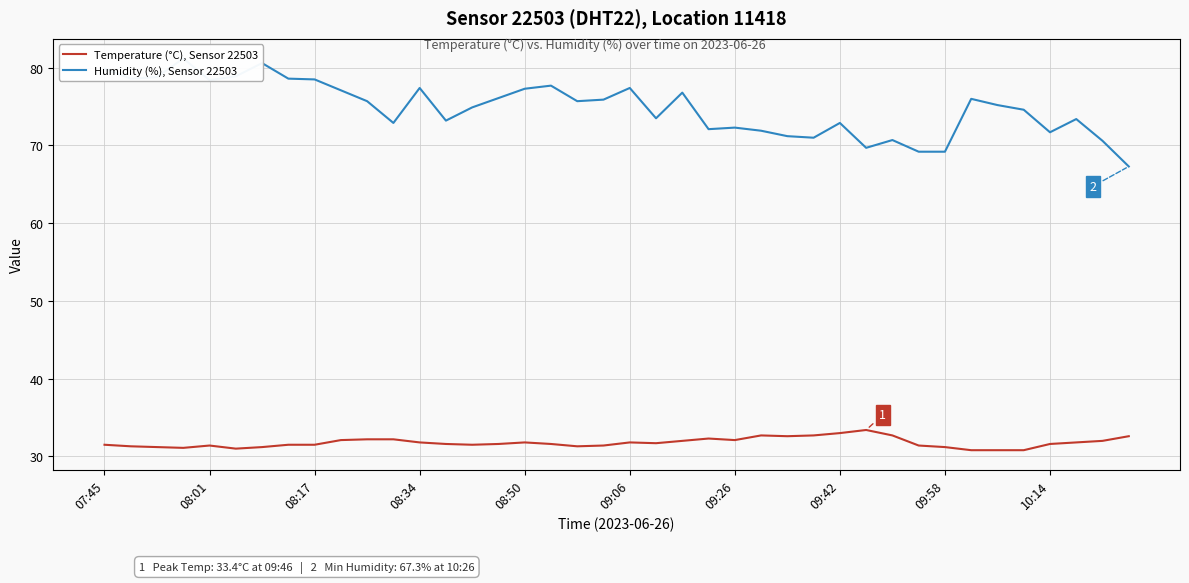

Is the value of Humidity (%), Sensor 22503 at 22 greater than the value of Temperature (°C), Sensor 22503 at 38?

Yes